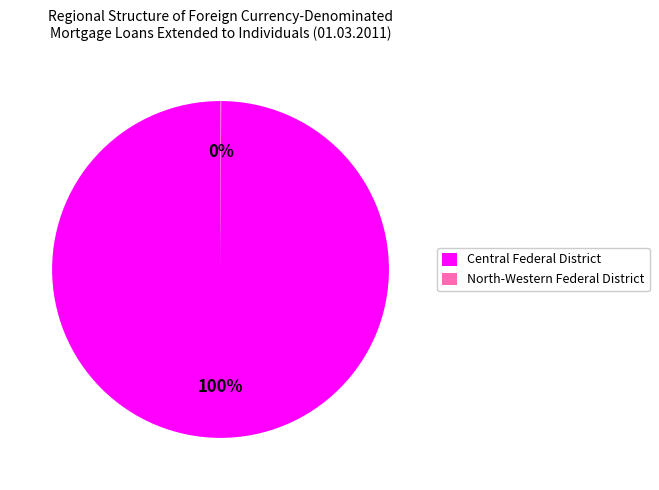

What is the largest slice in the pie chart?

Central Federal District